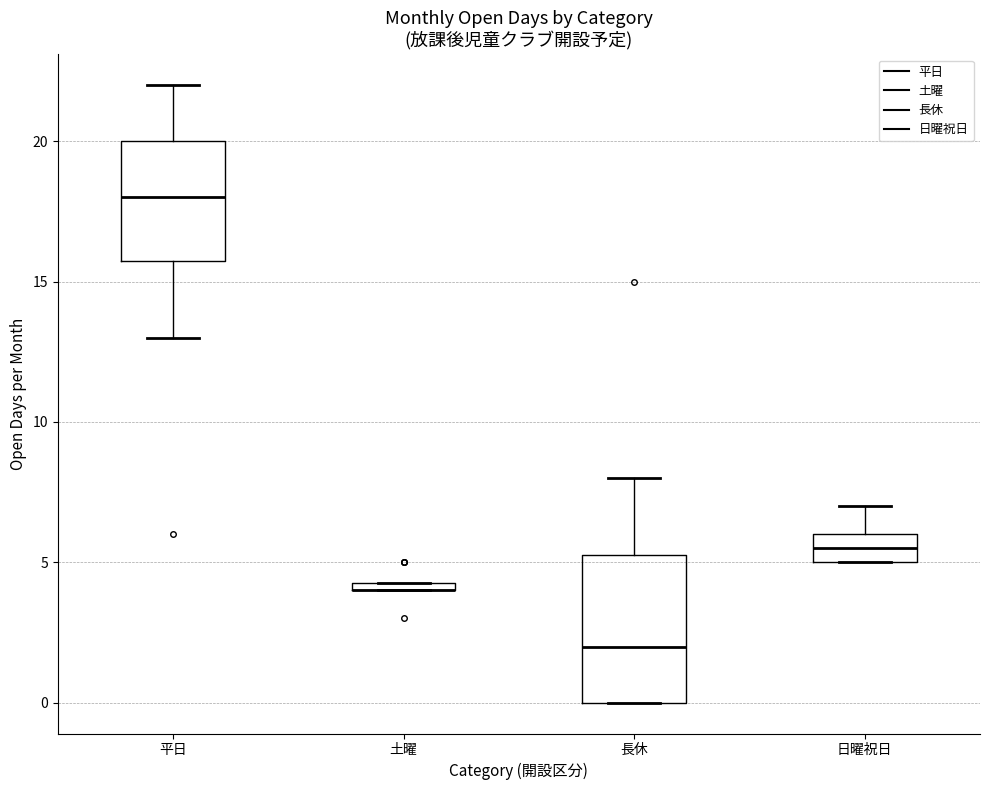

Comparing the boxes themselves (not the whiskers), which one is the tallest?

長休